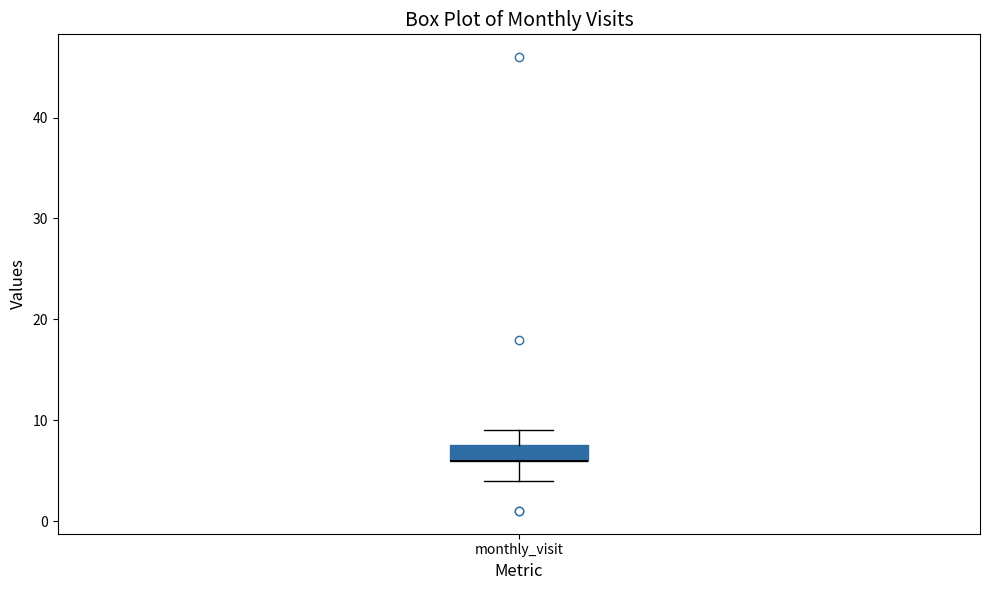

Where is the upper edge of the box for monthly_visit on the y-axis? The values are not printed on the chart, so give them approximately, as read against the axis.

8